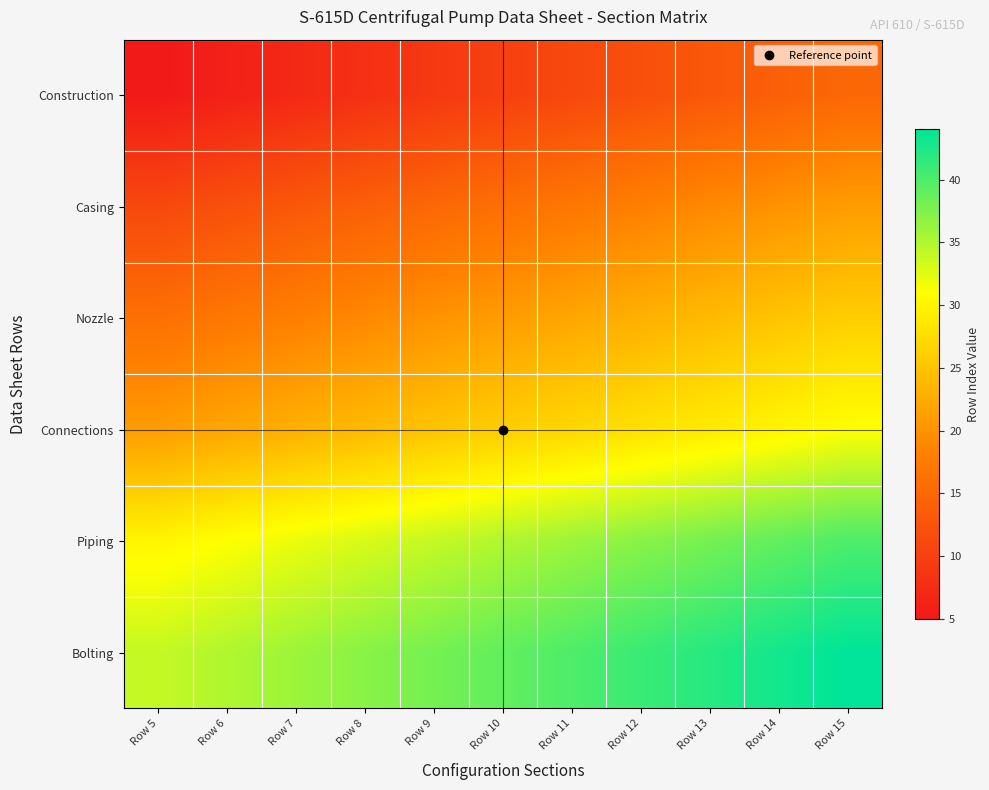

Reading left to right, transcribe all the data shown in this chart.

Construction: Row 5=5	Row 6=6	Row 7=7	Row 8=8	Row 9=9	Row 10=10	Row 11=11	Row 12=12	Row 13=13	Row 14=14	Row 15=15
Casing: Row 5=11	Row 6=12	Row 7=13	Row 8=14	Row 9=15	Row 10=16	Row 11=17	Row 12=18	Row 13=19	Row 14=20	Row 15=21
Nozzle: Row 5=16	Row 6=17	Row 7=18	Row 8=19	Row 9=20	Row 10=21	Row 11=22	Row 12=23	Row 13=24	Row 14=25	Row 15=26
Connections: Row 5=21	Row 6=22	Row 7=23	Row 8=24	Row 9=25	Row 10=26	Row 11=27	Row 12=28	Row 13=29	Row 14=30	Row 15=31
Piping: Row 5=30	Row 6=31	Row 7=32	Row 8=33	Row 9=34	Row 10=35	Row 11=36	Row 12=37	Row 13=38	Row 14=39	Row 15=40
Bolting: Row 5=34	Row 6=35	Row 7=36	Row 8=37	Row 9=38	Row 10=39	Row 11=40	Row 12=41	Row 13=42	Row 14=43	Row 15=44